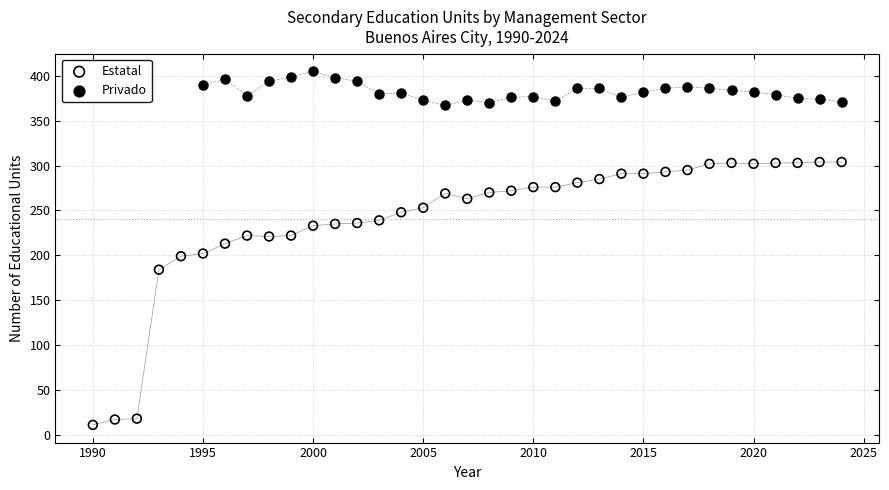

Which series reaches the maximum Y coordinate?

Privado